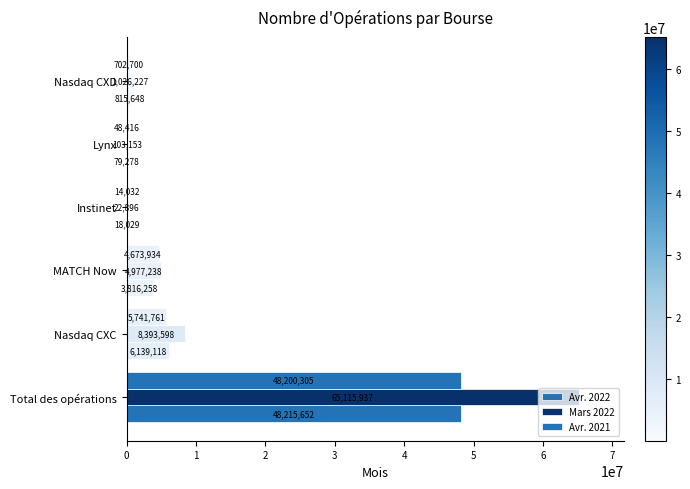

Count the number of categories in the chart.

6